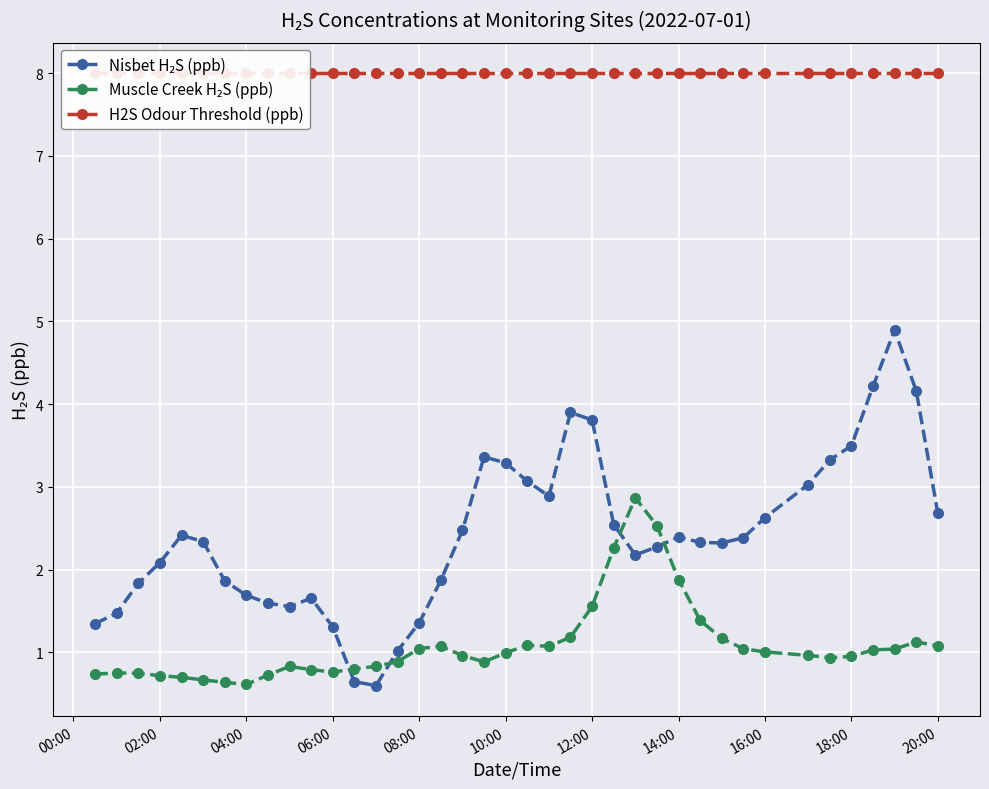

Count the number of categories in the chart.

39